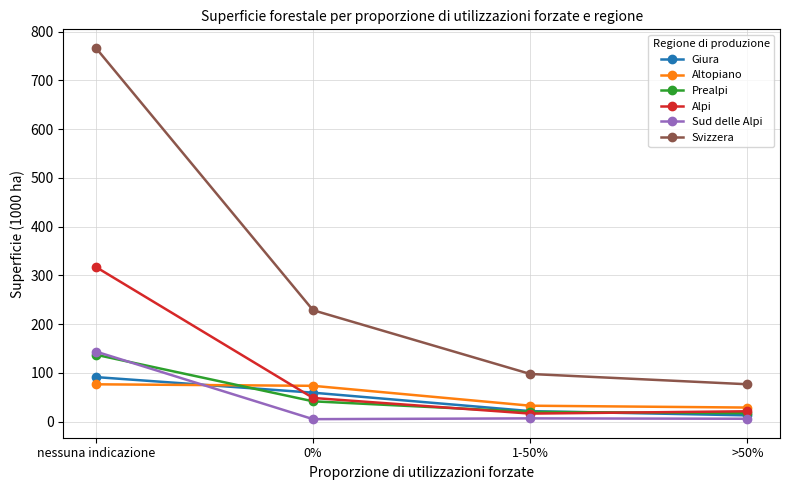

Which series has the widest spread of values?

Svizzera